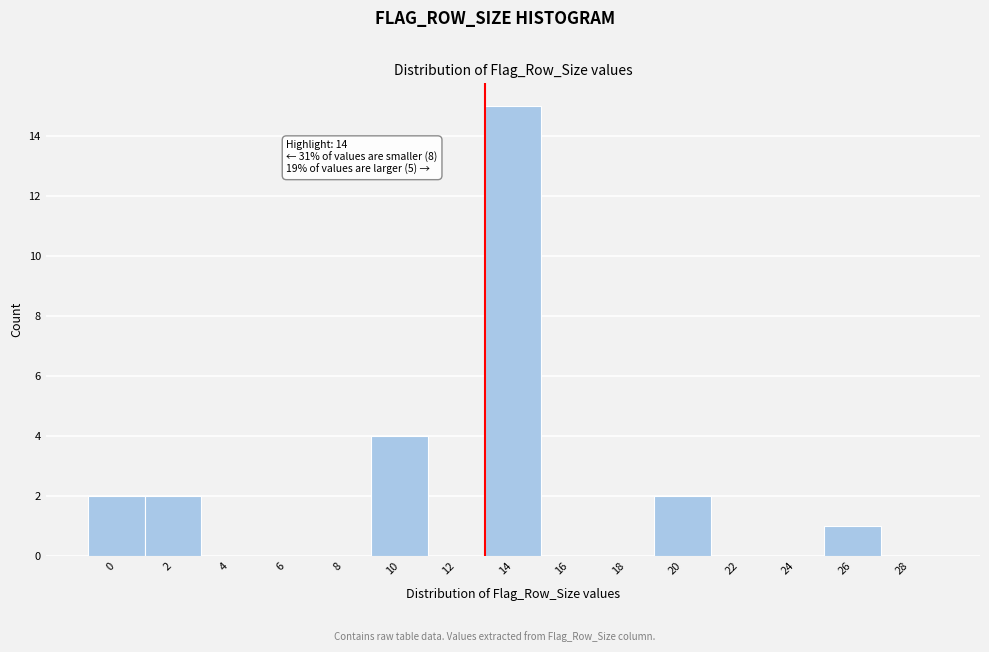

Reading left to right, list all the values displayed in this chart.

0=2	2=2	4=0	6=0	8=0	10=4	12=0	14=15	16=0	18=0	20=2	22=0	24=0	26=1	28=0